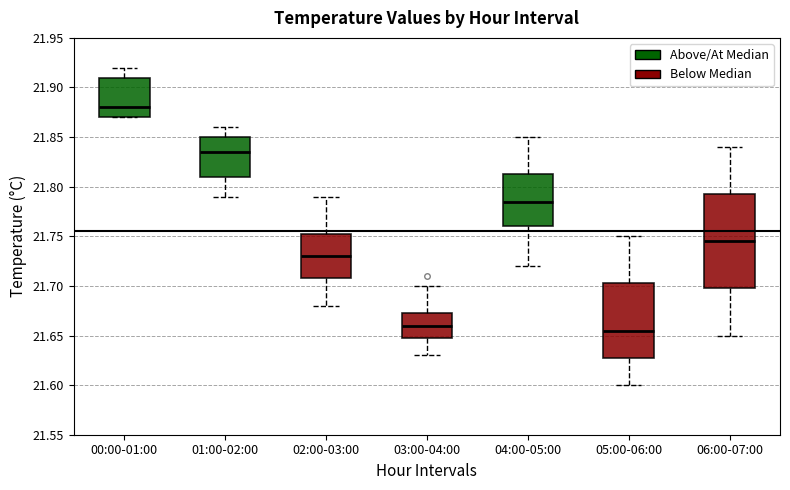

Where is the lower edge of the box for 00:00-01:00 on the y-axis? The values are not printed on the chart, so give them approximately, as read against the axis.

21.870